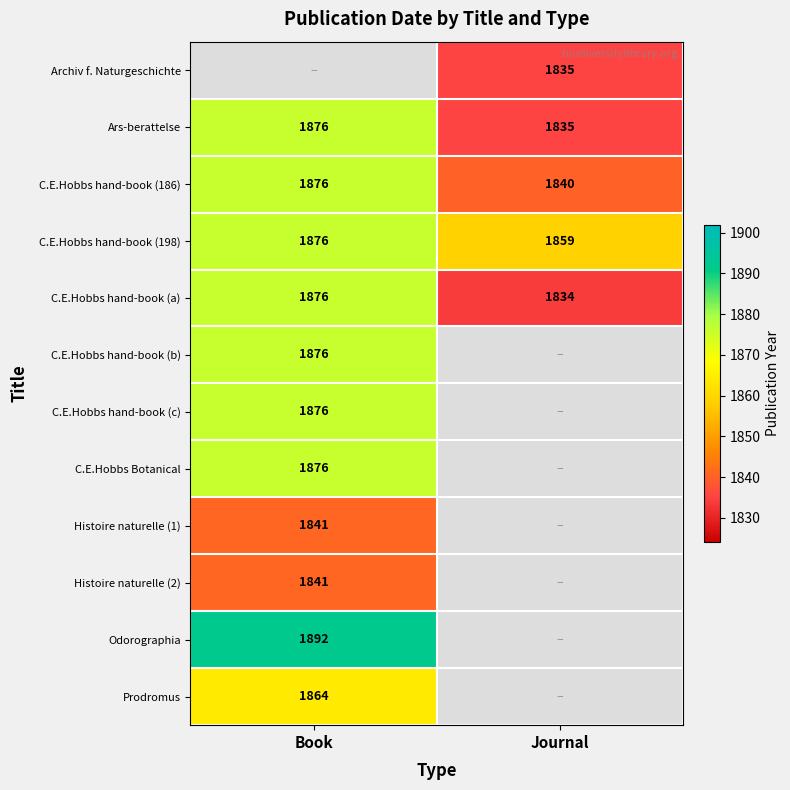

The Prodromus series shows 1864 at Book. True or false?

True